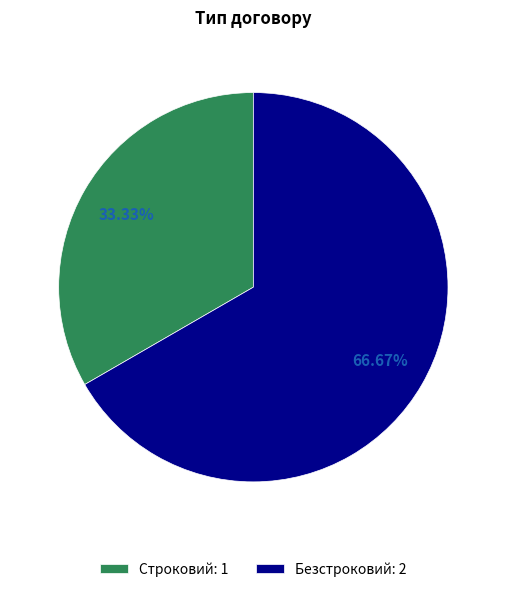

True or false: Безстроковий accounts for 58% of the total.

False